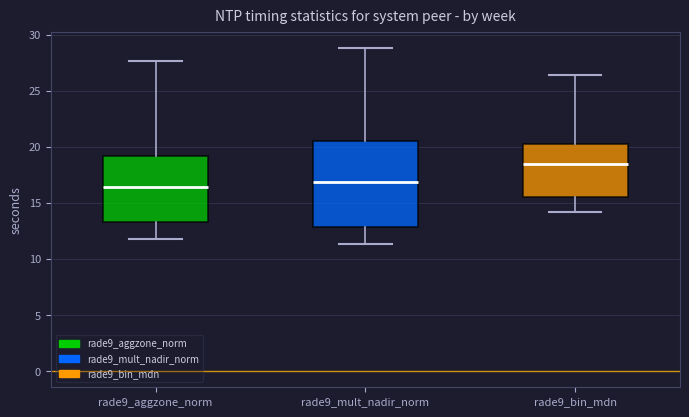

Which box has the highest median line?

rade9_bin_mdn